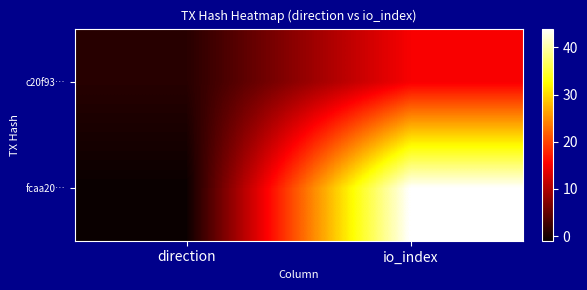

Which category has the highest value across all series?

io_index